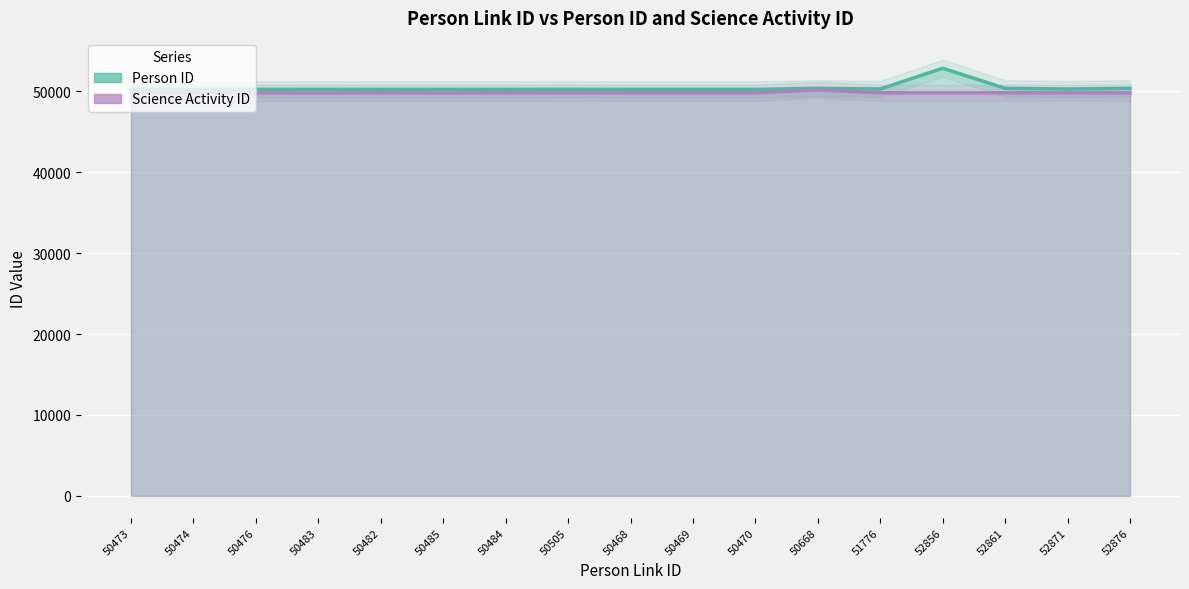

How many categories are shown in the chart?

17